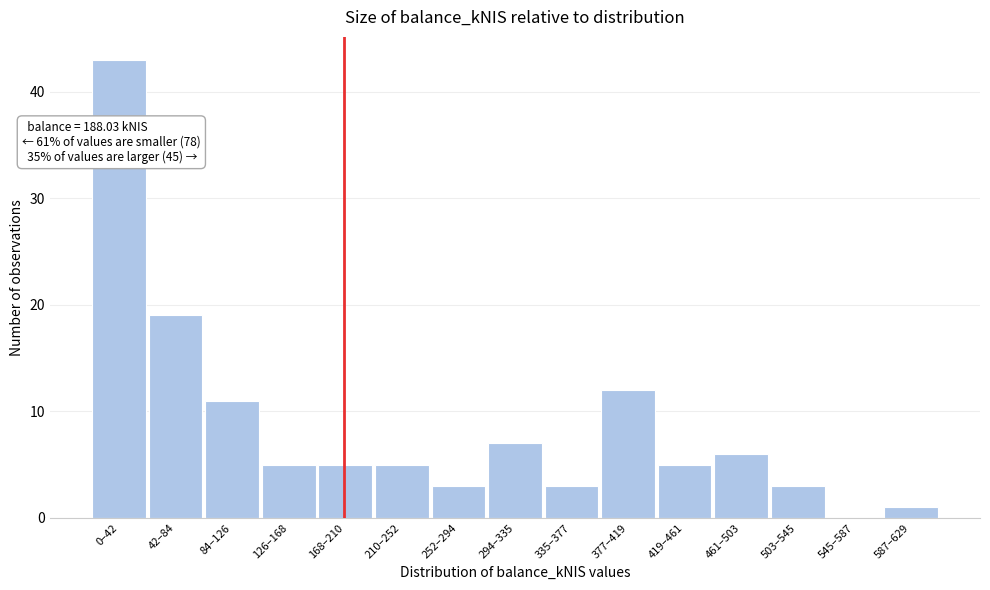

Reading left to right, extract all data points from this chart.

0–42=43	42–84=19	84–126=11	126–168=5	168–210=5	210–252=5	252–294=3	294–335=7	335–377=3	377–419=12	419–461=5	461–503=6	503–545=3	545–587=0	587–629=1